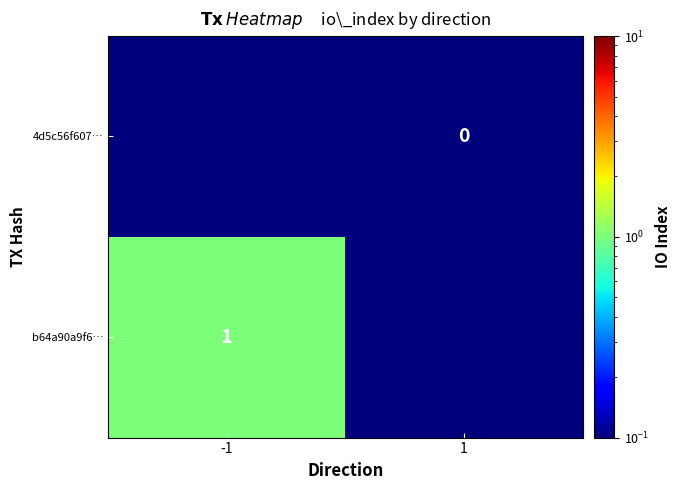

What is the greatest value displayed?

1.0